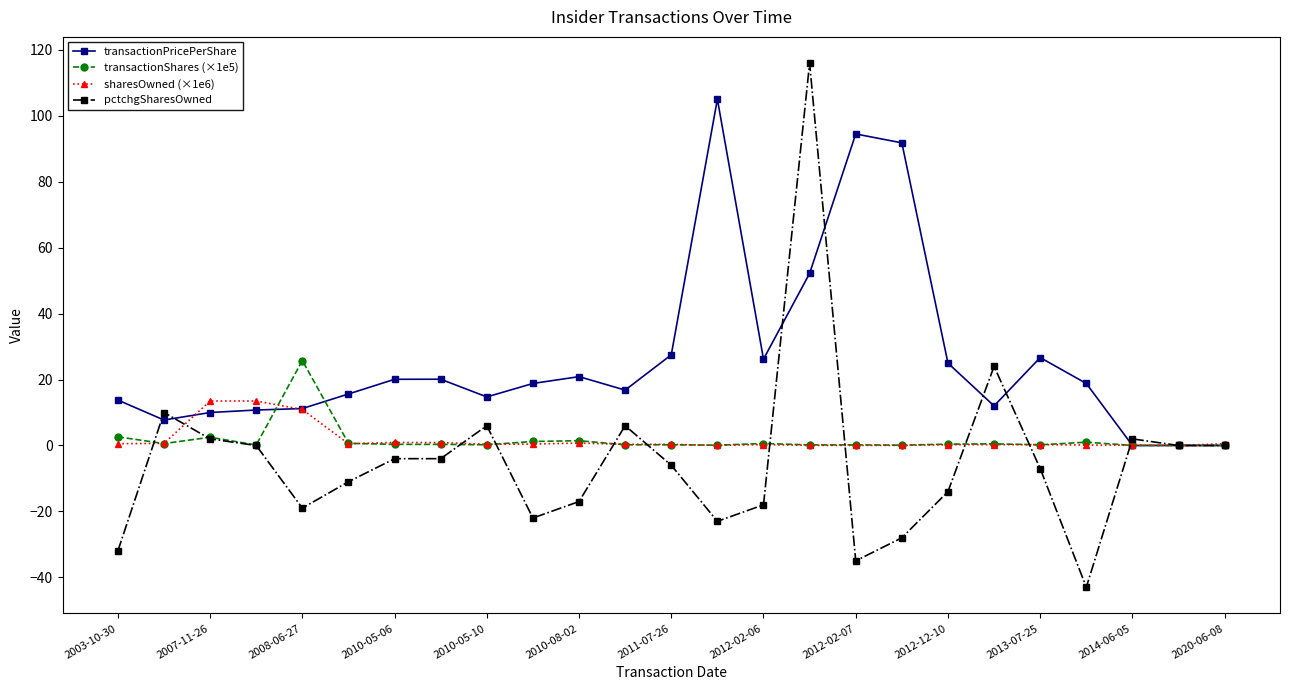

True or false: transactionShares (×1e5) has more than 0 points higher than both neighbors.

True